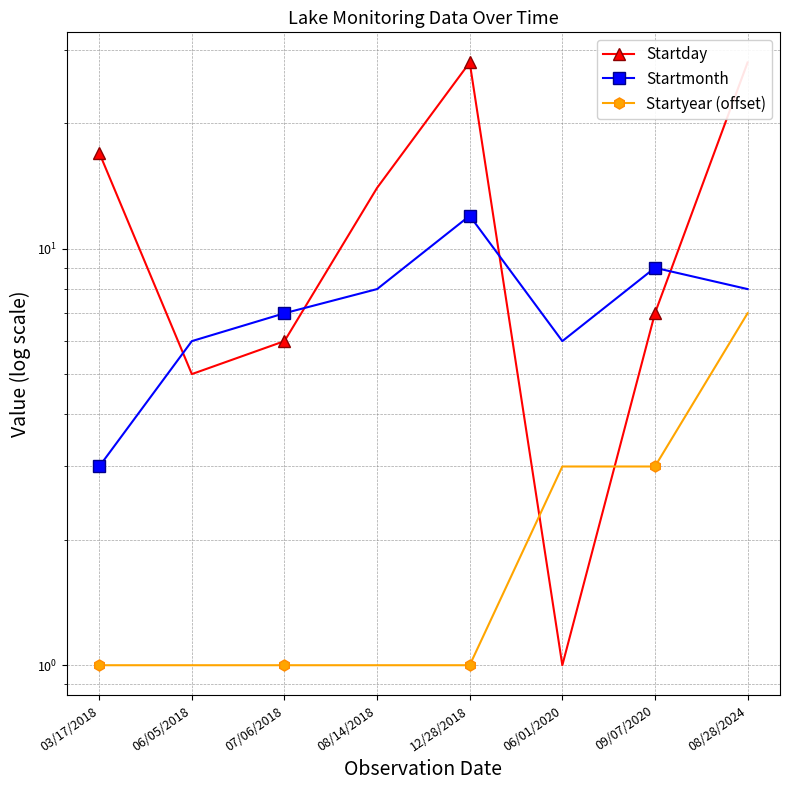

Reading left to right, what are all the values shown in this chart?

Startday: 17	5	6	14	28	1	7	28
Startmonth: 3	6	7	8	12	6	9	8
Startyear (offset): 1	1	1	1	1	3	3	7